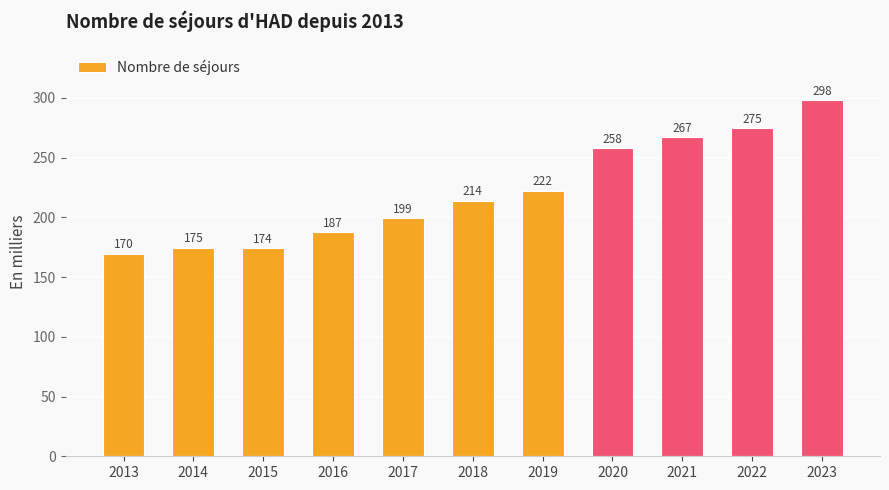

How many data points are less than 213?

5